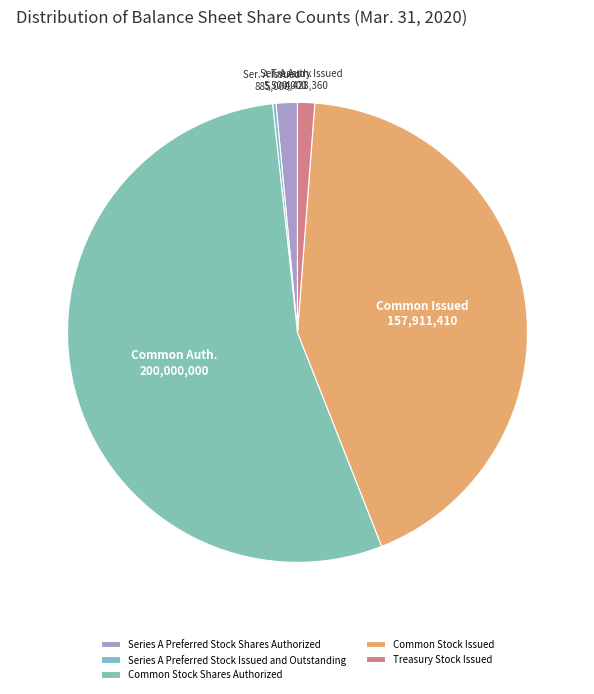

Rank the categories by value from highest to lowest.

Common Stock Shares Authorized, Common Stock Issued, Series A Preferred Stock Shares Authorized, Treasury Stock Issued, Series A Preferred Stock Issued and Outstanding